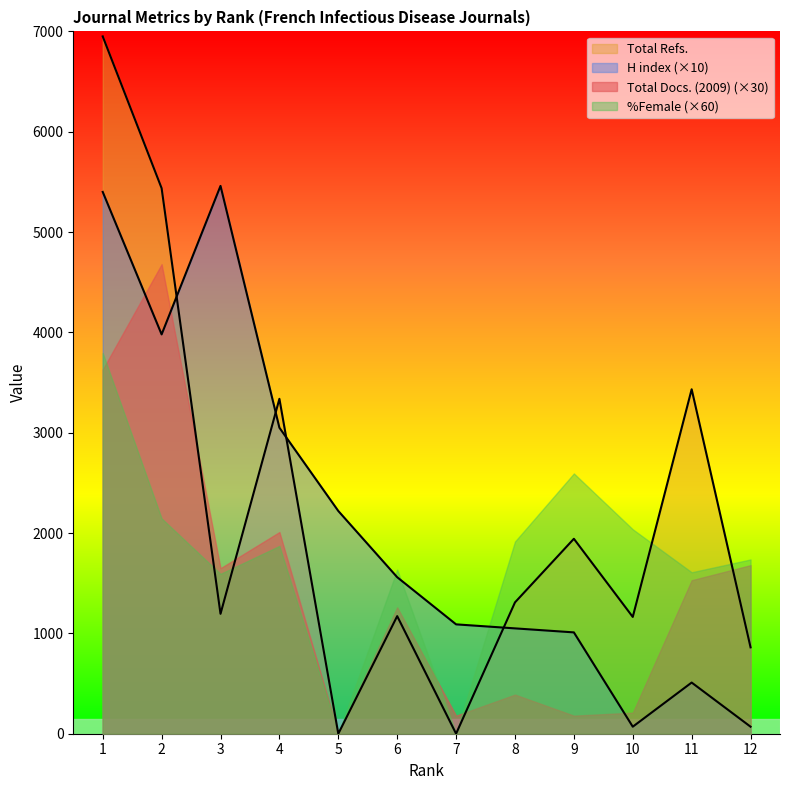

What are all the series names shown in the legend?

Total Refs., H index (×10), Total Docs. (2009) (×30), %Female (×60)